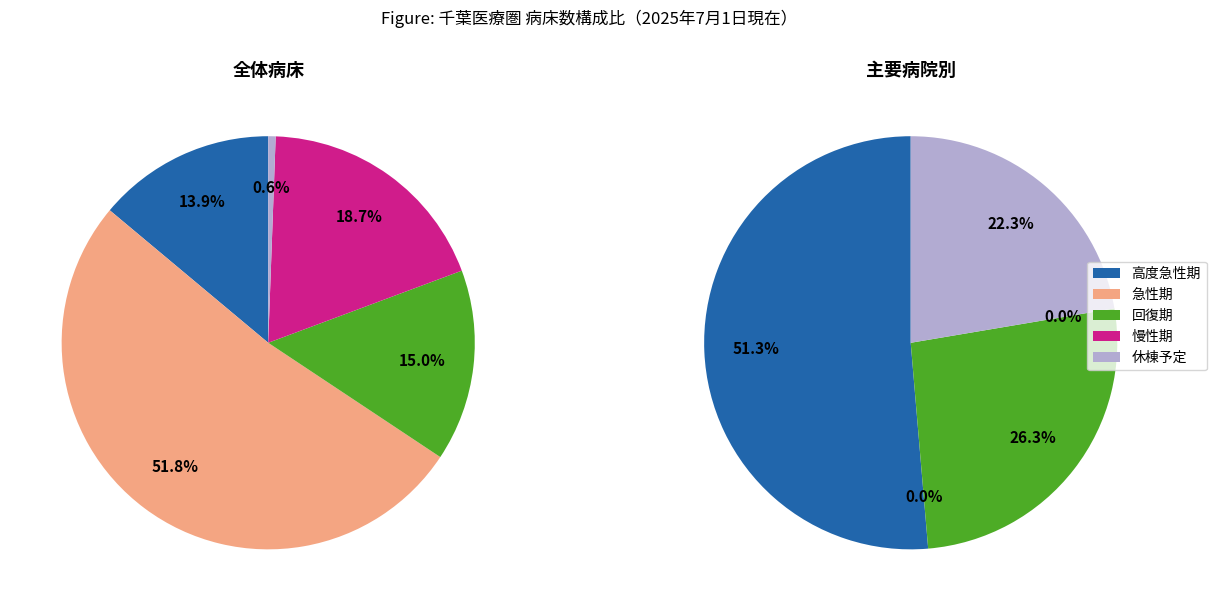

What portion of the pie excludes 1?

100.0%